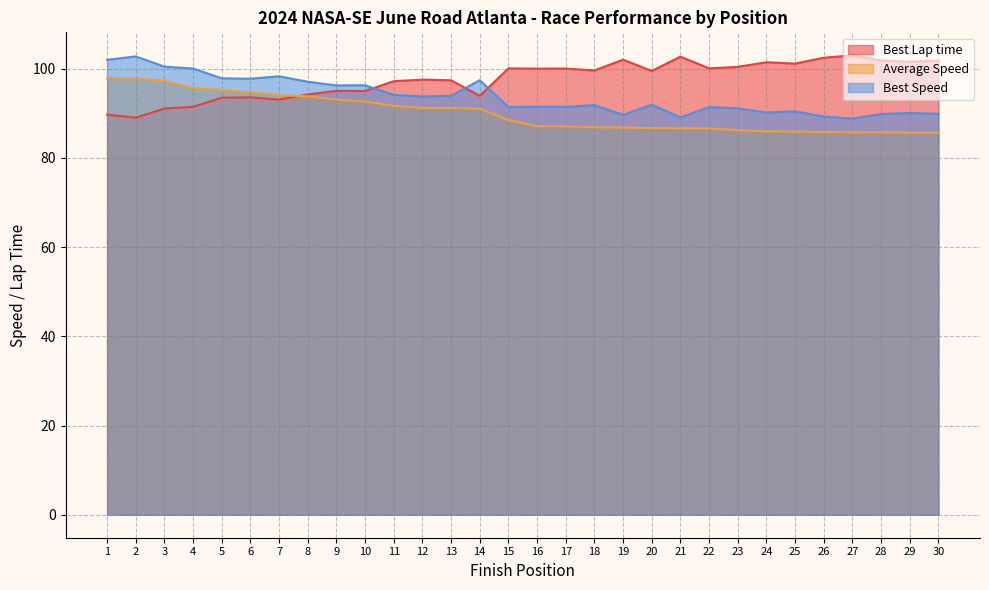

Between which two adjacent categories do Best Lap time and Average Speed first intersect?

7 and 8